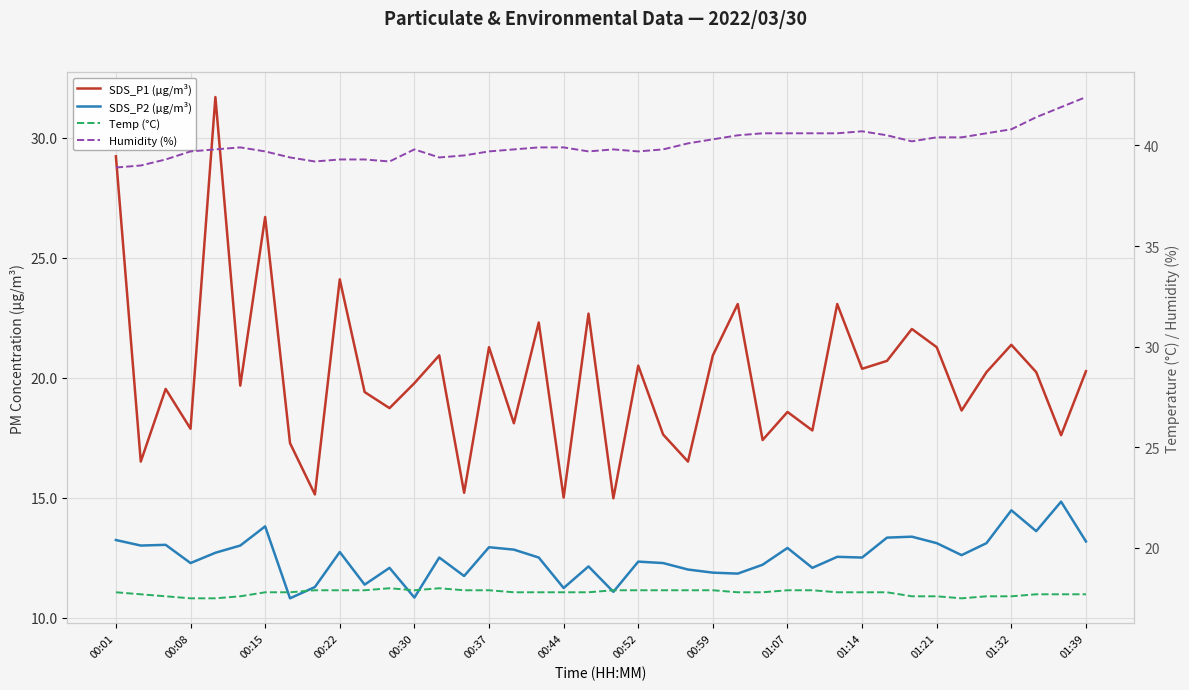

How many interior local valleys does the Temp (°C) series have?

2